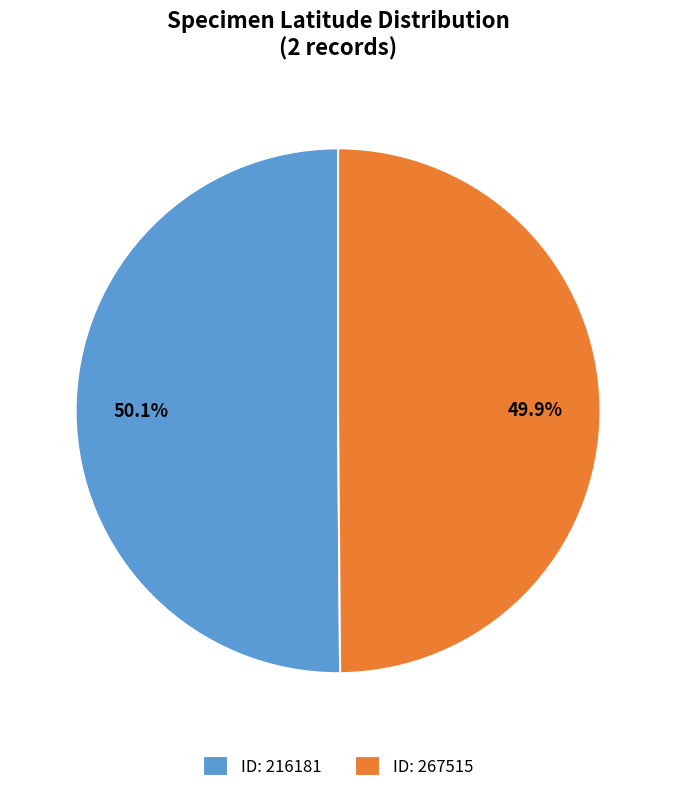

Do ID: 216181 and ID: 267515 together represent more than half of the pie?

Yes